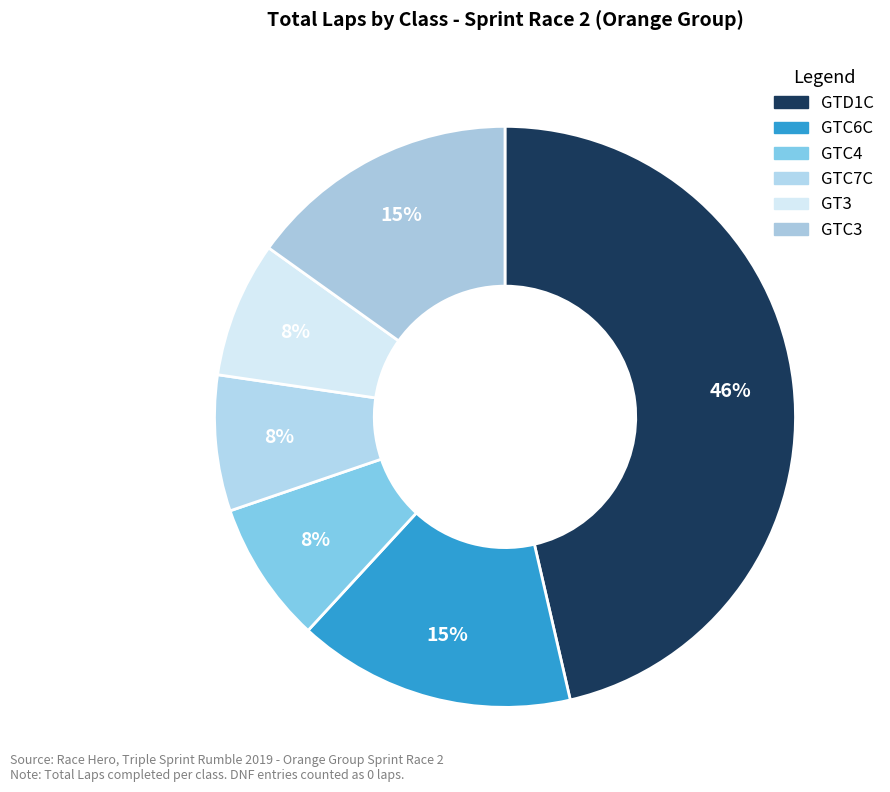

How many segments does this pie chart have?

6